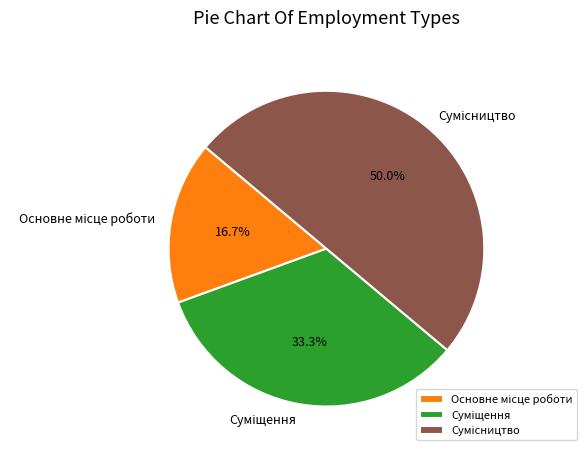

Is there any slice that represents more than half of the pie?

No